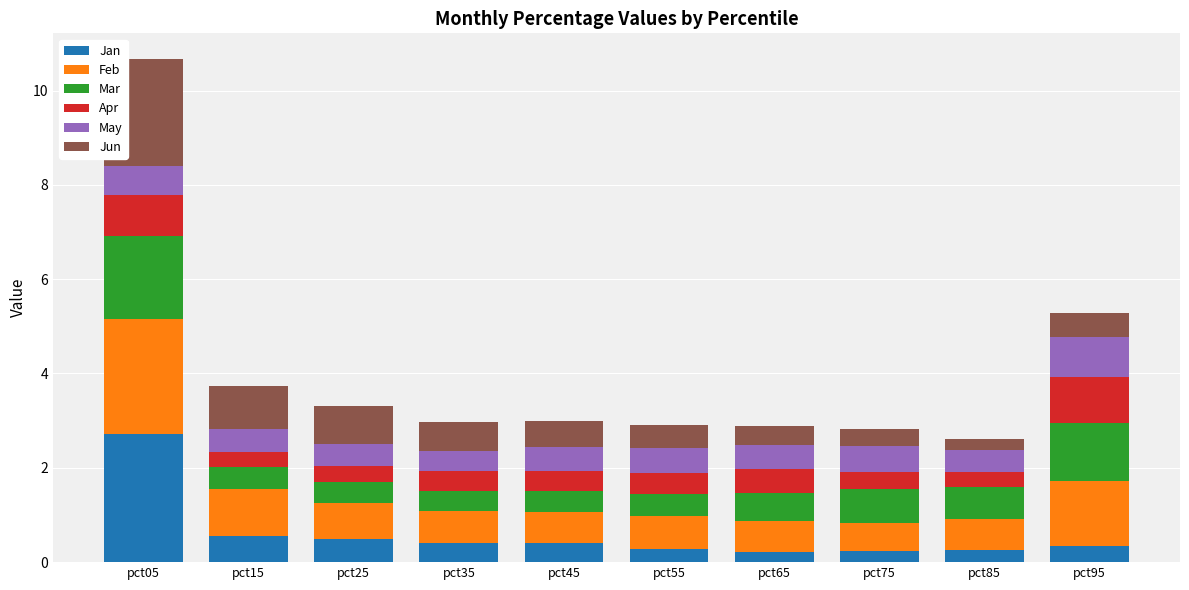

Read the Jan value at pct65.

0.2